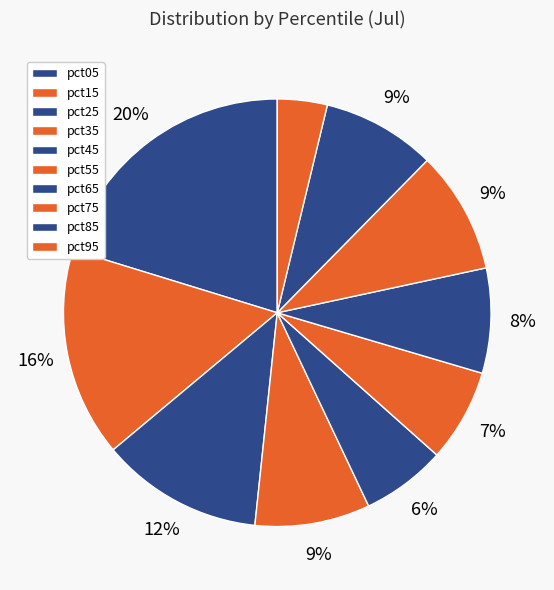

Do pct05 and pct95 together represent more than half of the pie?

No